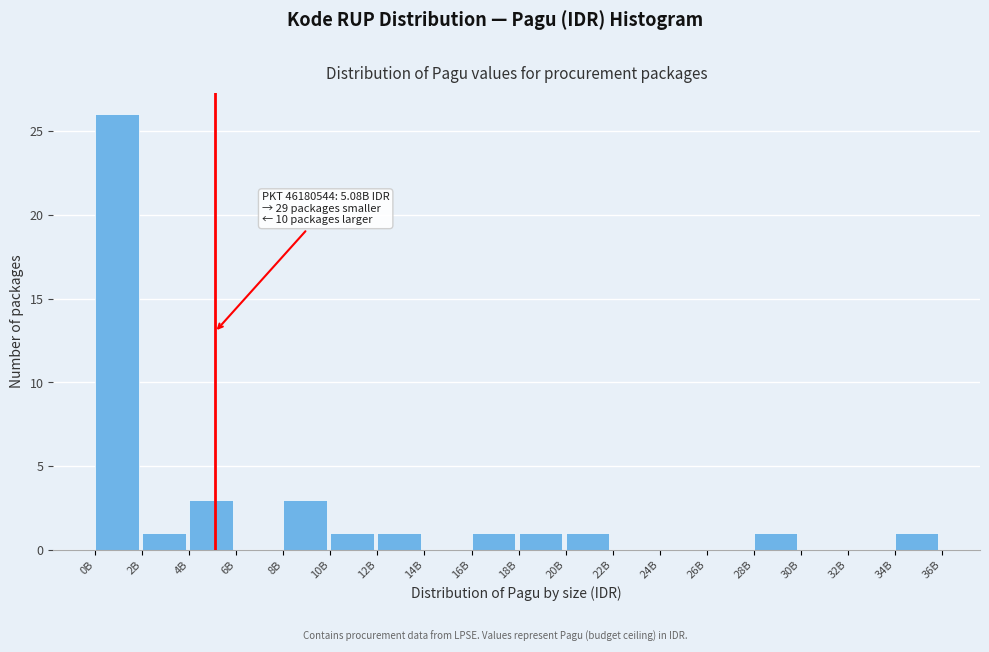

Reading right to left, extract all data points from this chart.

34B=1	32B=0	30B=0	28B=1	26B=0	24B=0	22B=0	20B=1	18B=1	16B=1	14B=0	12B=1	10B=1	8B=3	6B=0	4B=3	2B=1	0B=26